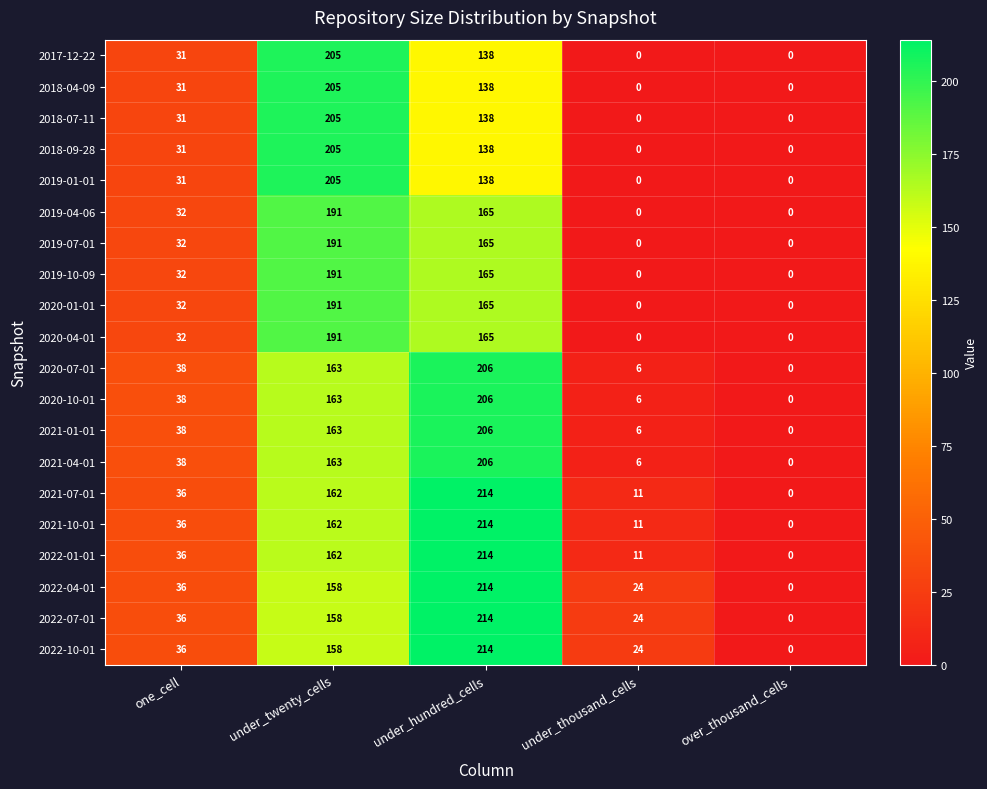

Is the value of 2022-01-01 at under_twenty_cells greater than the value of 2019-07-01 at one_cell?

Yes